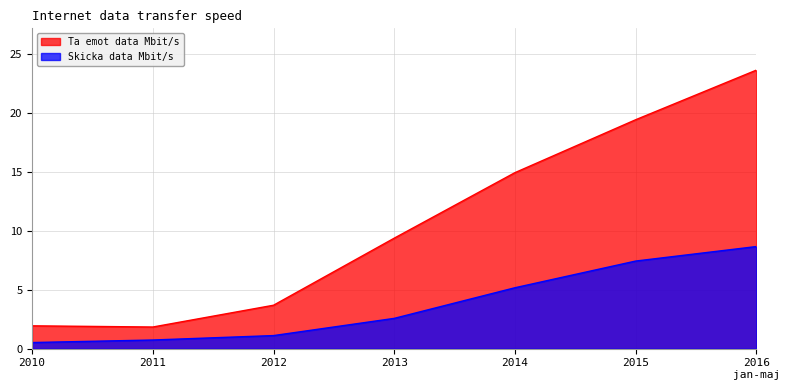

How many data points in Ta emot data Mbit/s are less than 9?

3